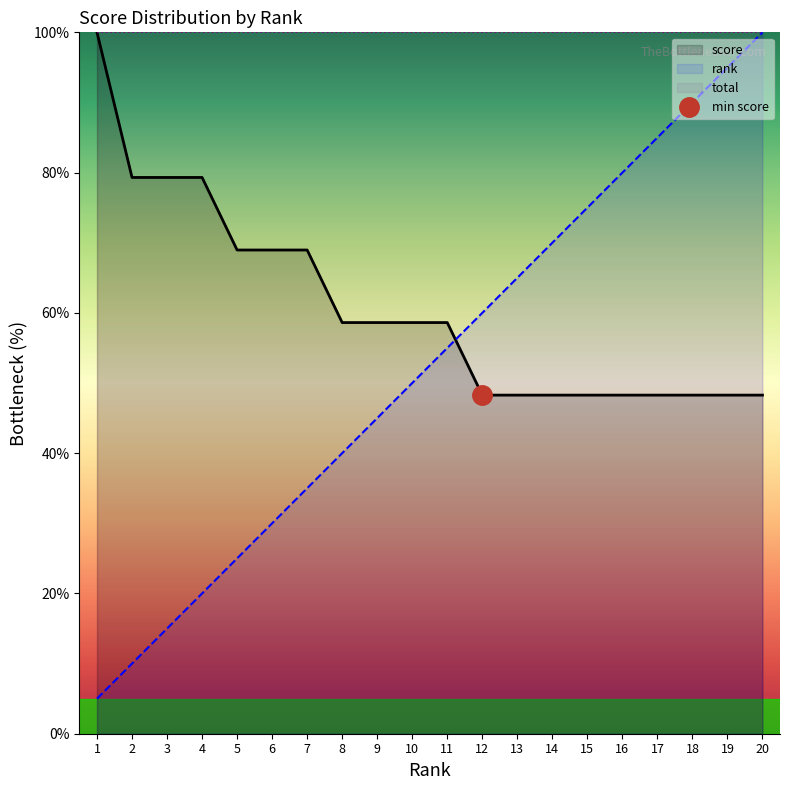

At which label does score reach its peak?

1